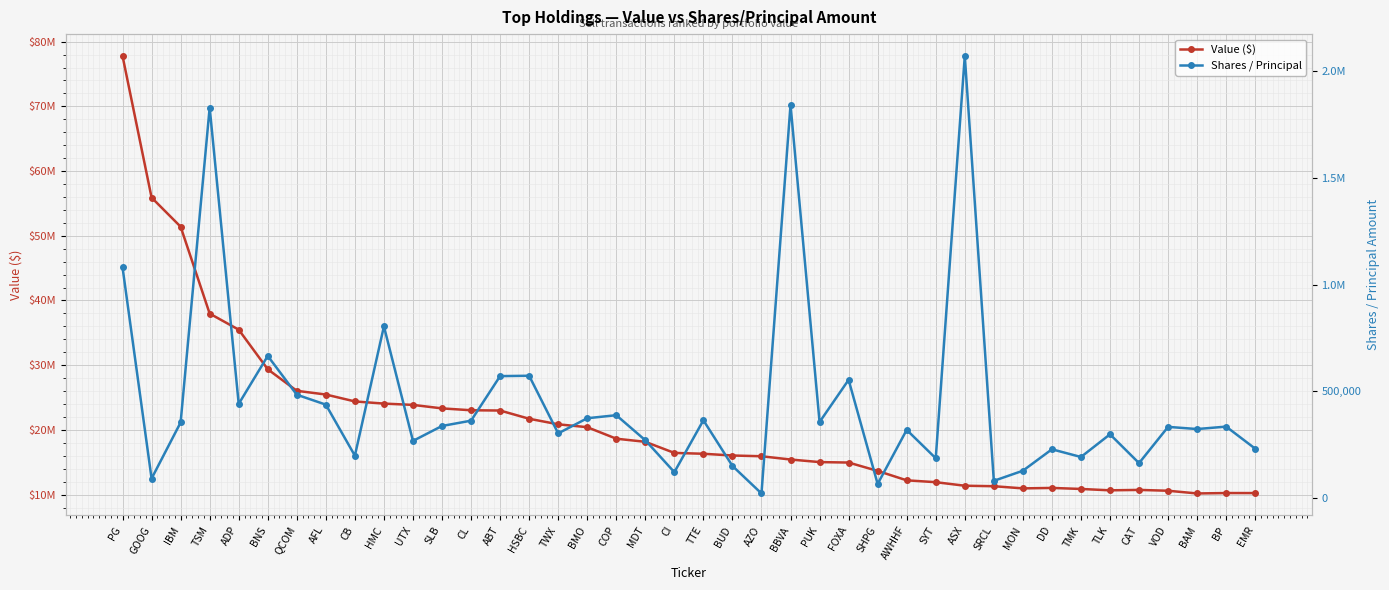

Rank the series by their average value, from lowest to highest.

Shares / Principal, Value ($)